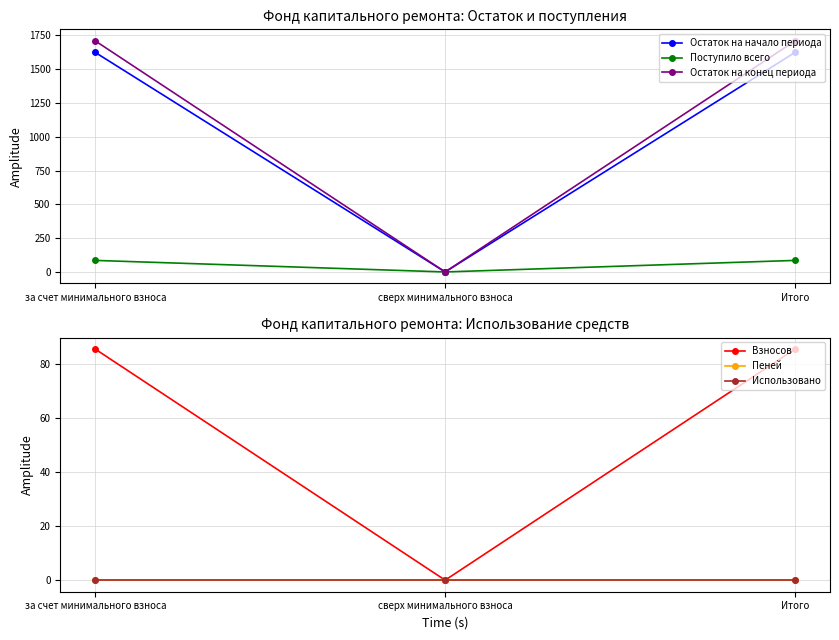

Does the chart display data point markers on the line(s)?

Yes